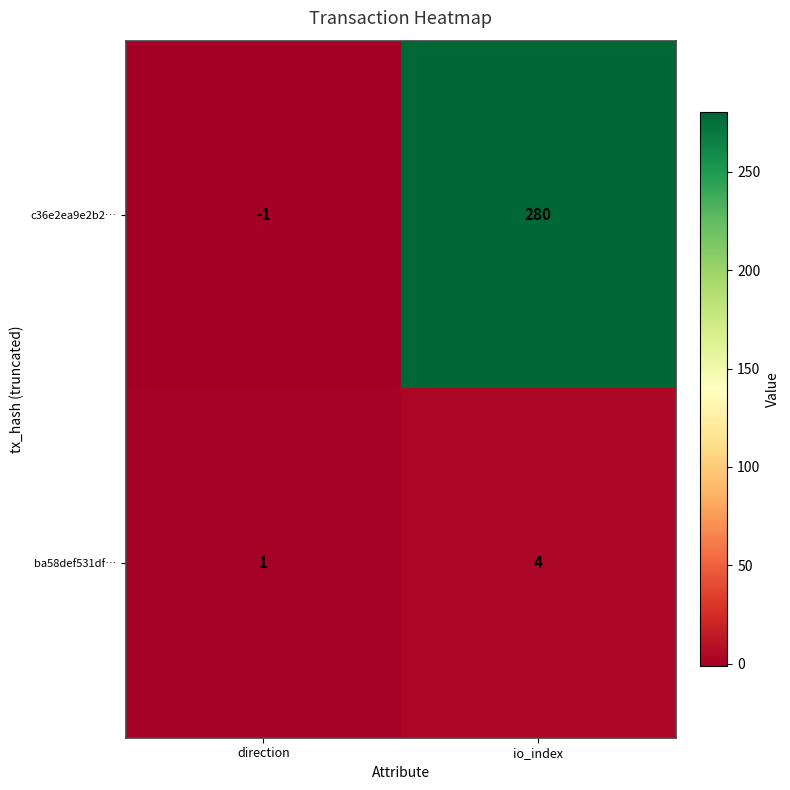

What is the spread (max minus min) of values at io_index?

276